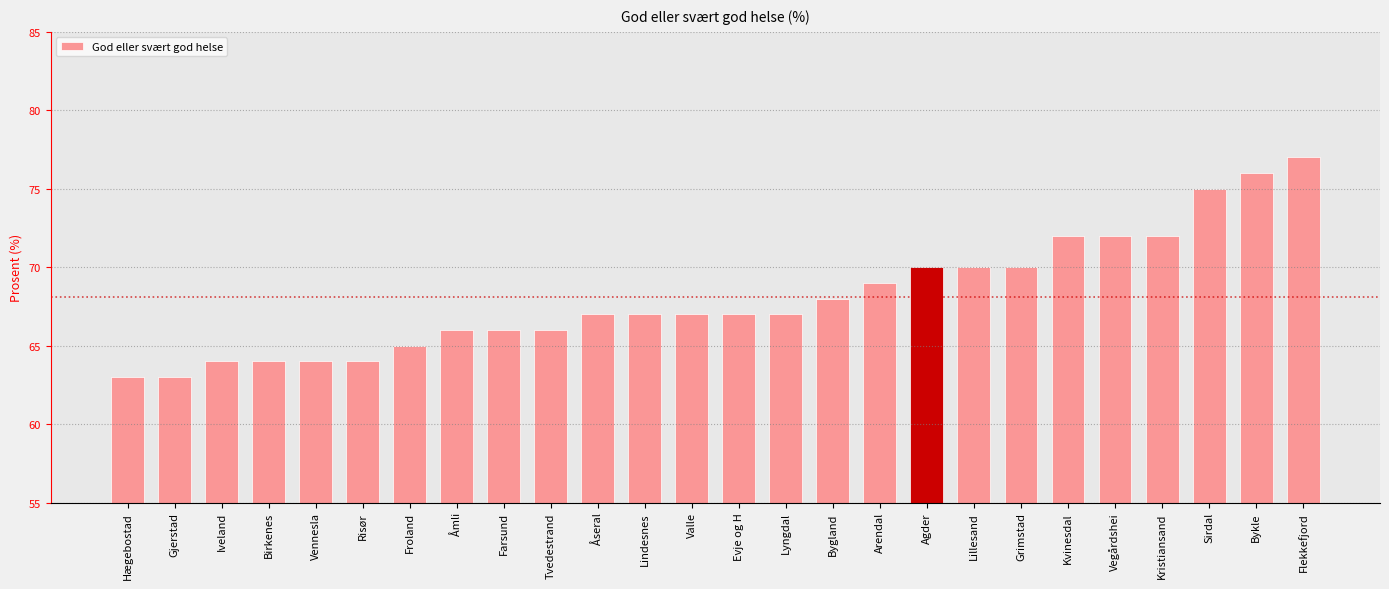

Which category has the highest value across all series?

Flekkefjord